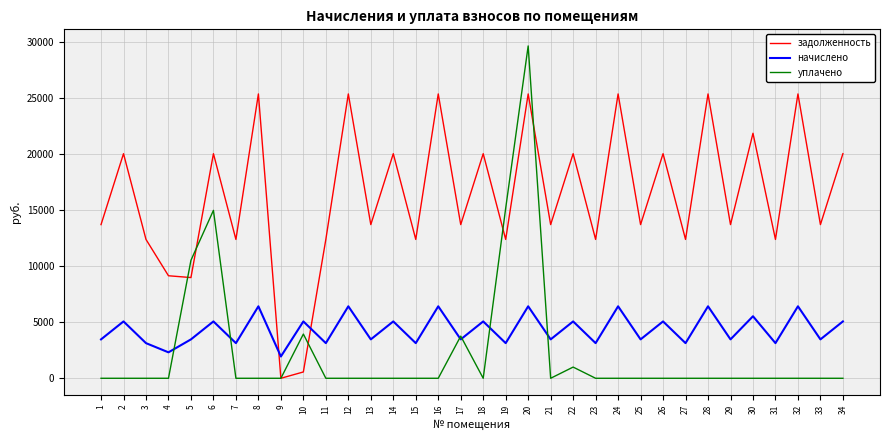

How many values in the начислено series exceed 3474?

24